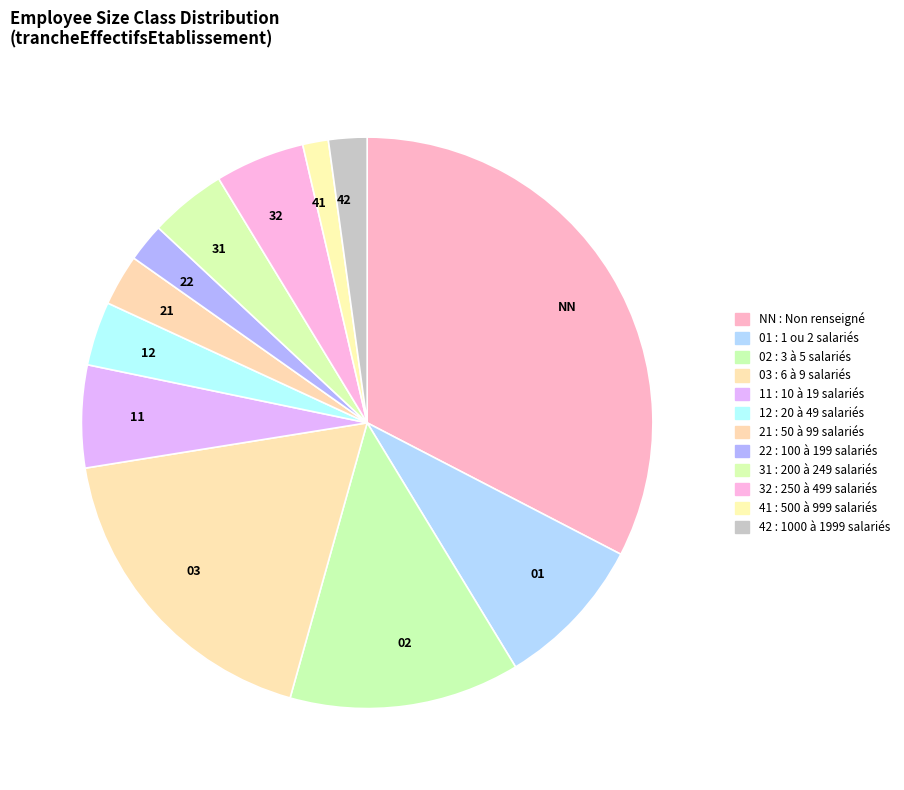

Between 01 and 22, which is larger?

01